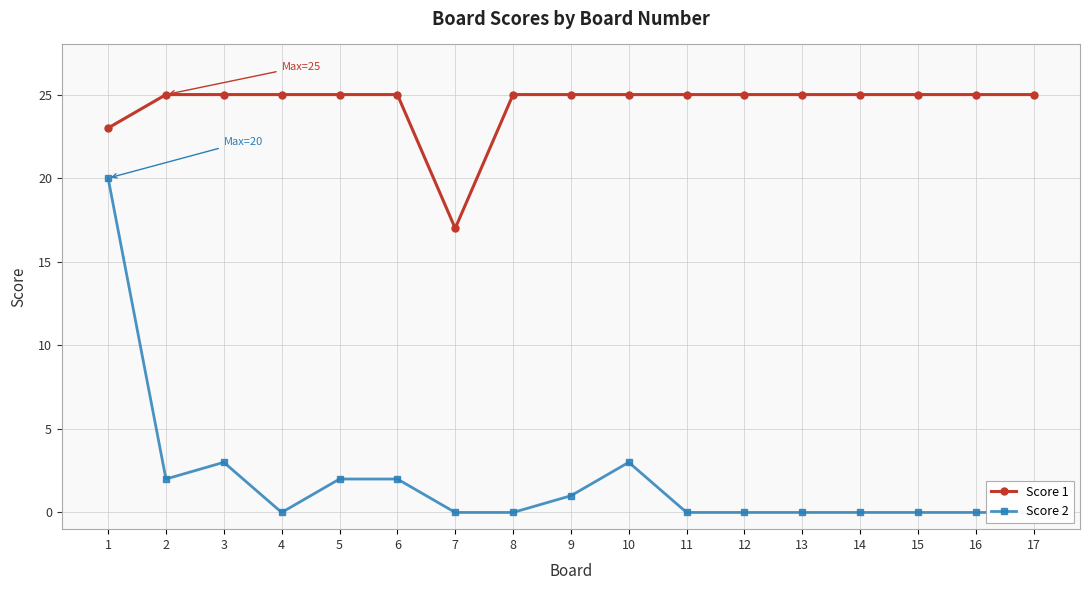

Which category has the highest value across all series?

2